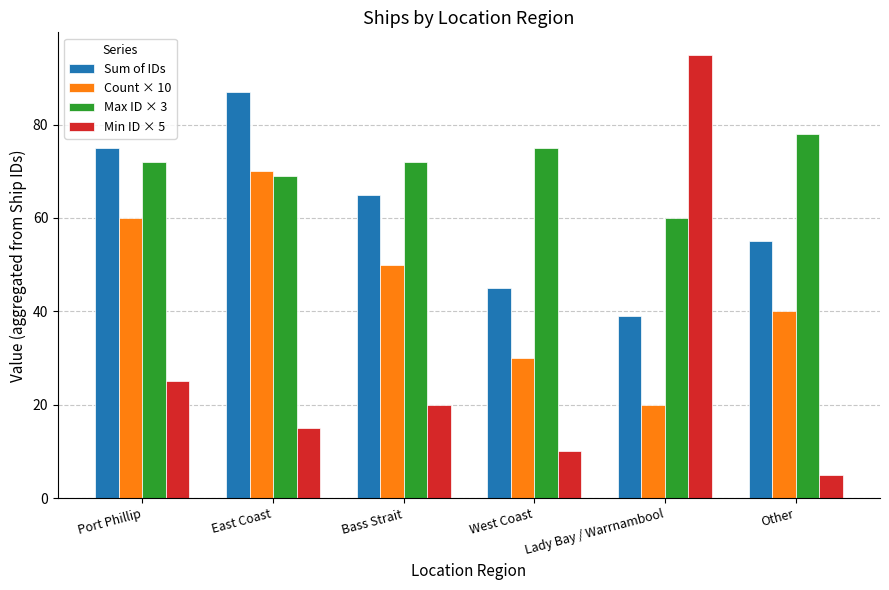

What is the label of the 5th bar from the left?

Lady Bay / Warrnambool